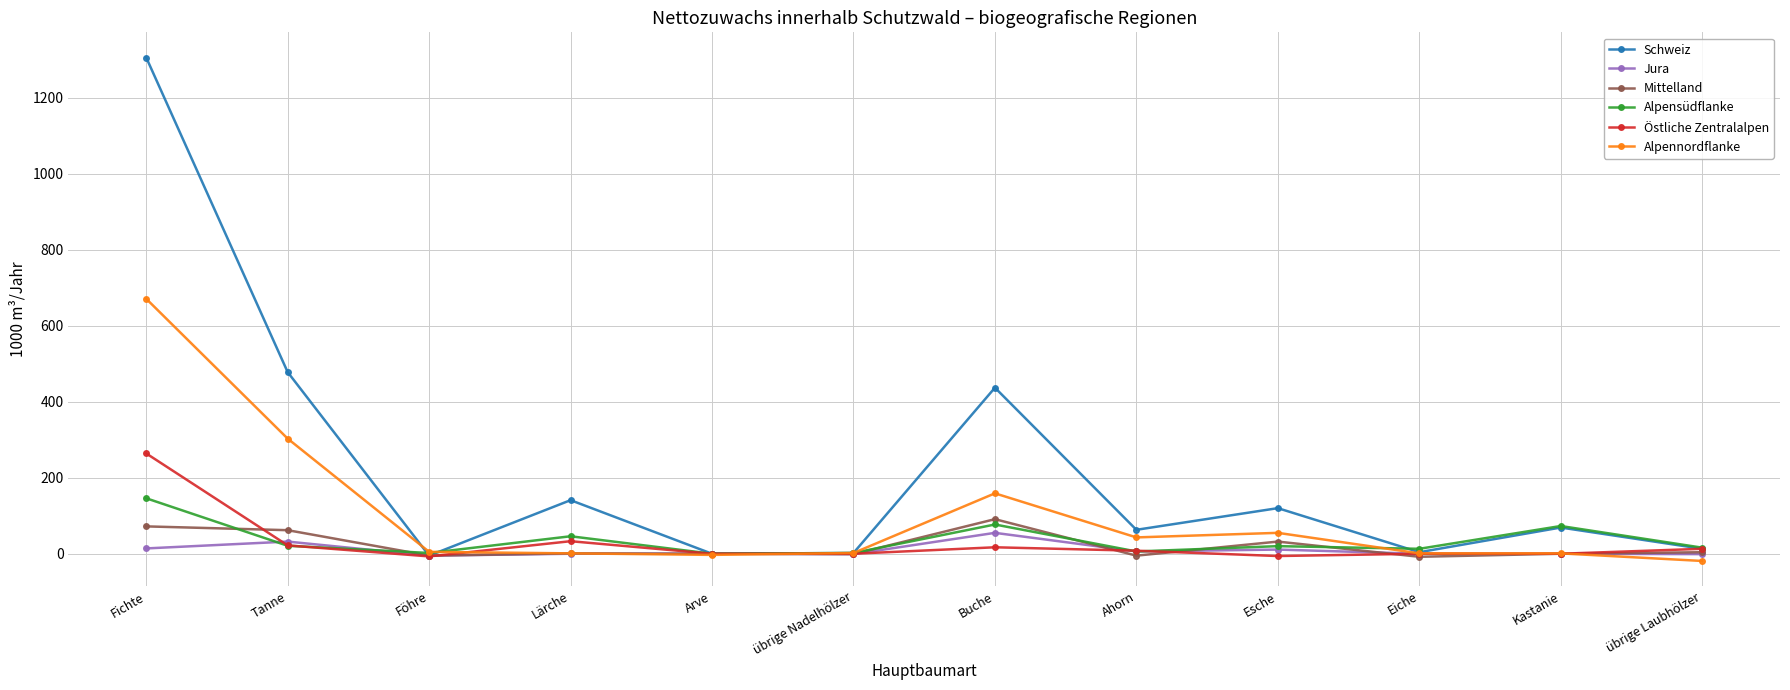

At Fichte, list the series in order from smallest to largest.

Jura, Mittelland, Alpensüdflanke, Östliche Zentralalpen, Alpennordflanke, Schweiz